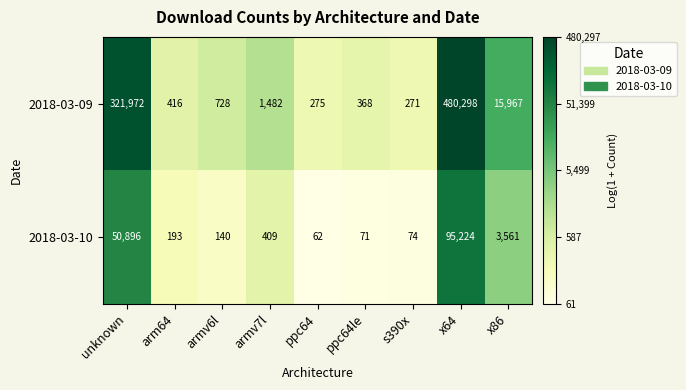

The value of 2018-03-09 at armv7l is 2584. True or false?

False